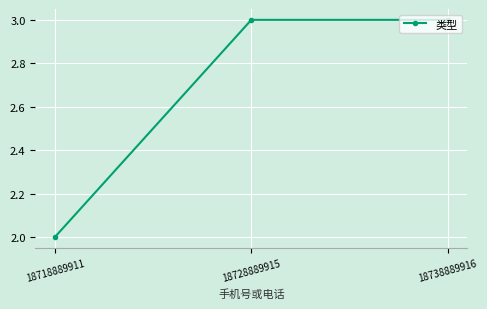

What is the value of the 1st point from the left?

2